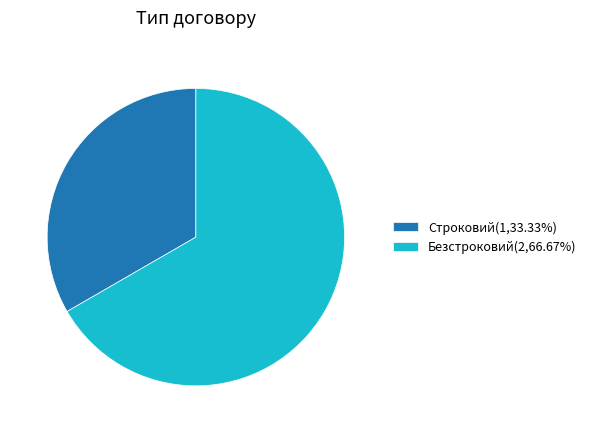

How many segments does this pie chart have?

2